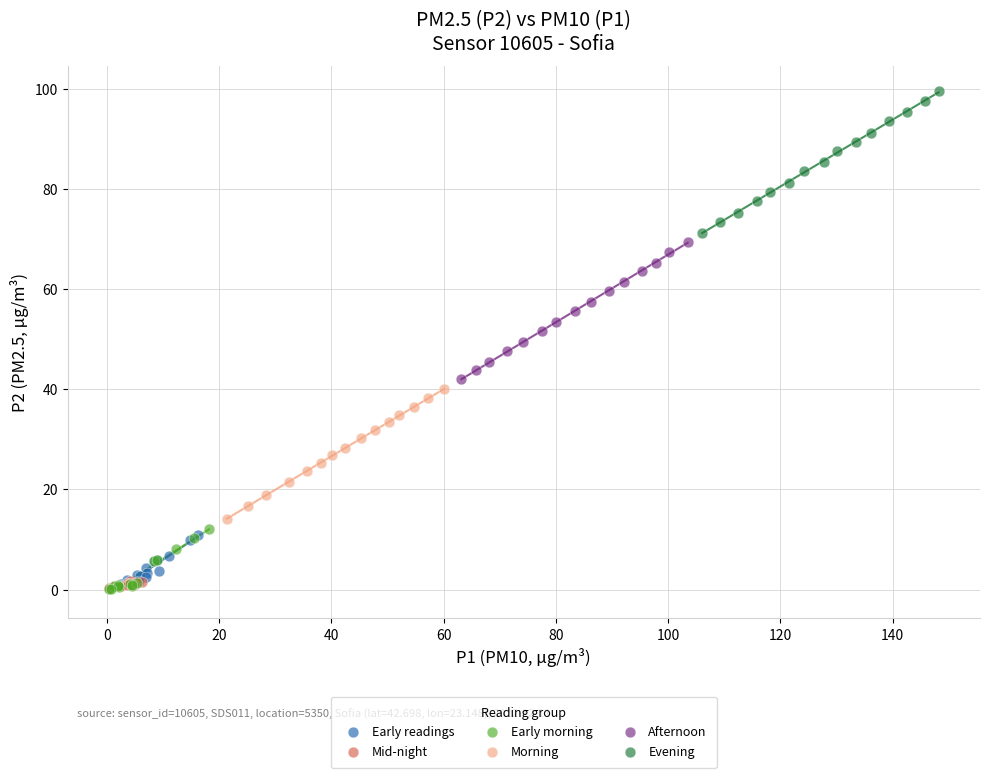

Which series reaches the maximum Y coordinate?

Evening